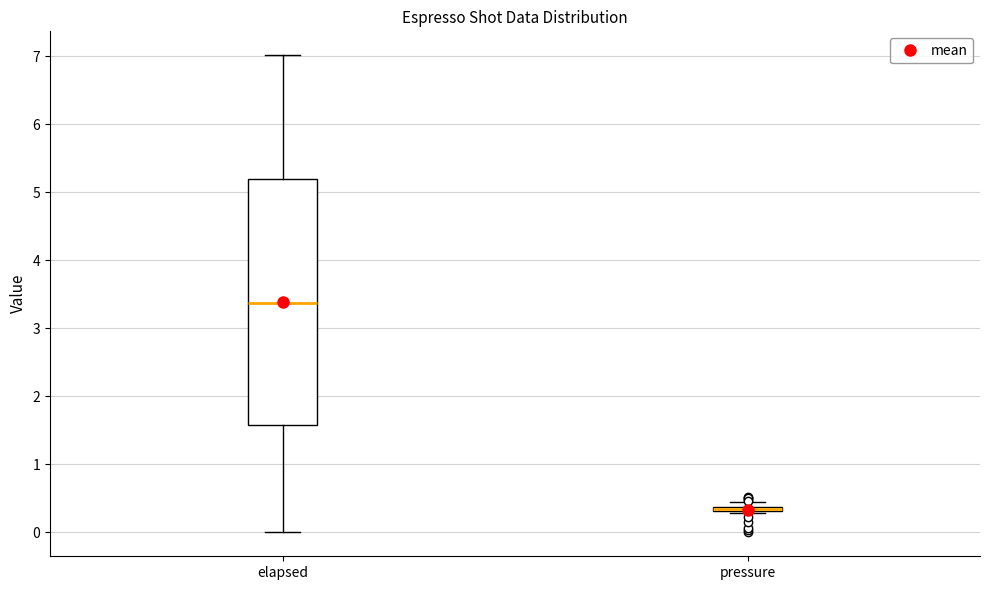

Which box is the tallest, from its lower edge to its upper edge?

elapsed